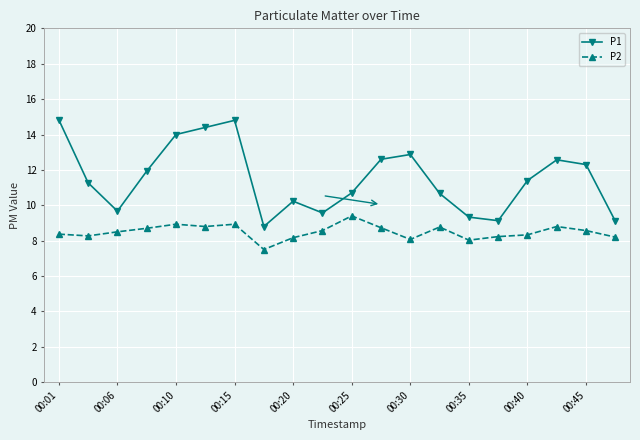

List the series in order of their overall mean, lowest first.

P2, P1